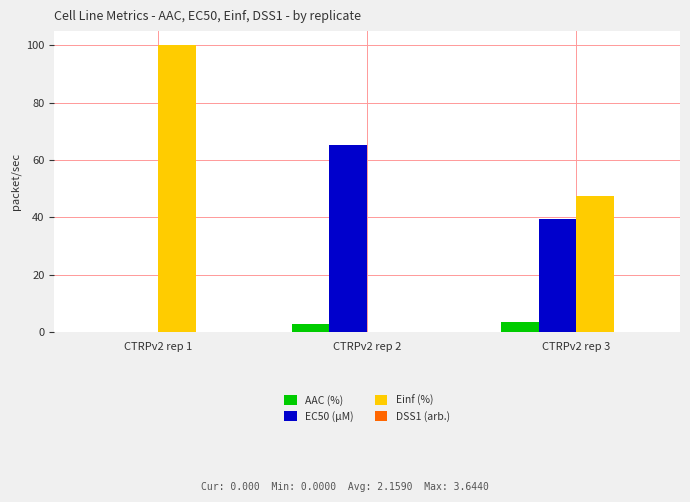

Between CTRPv2 rep 2 and CTRPv2 rep 3, which series saw the biggest shift?

Einf (%)